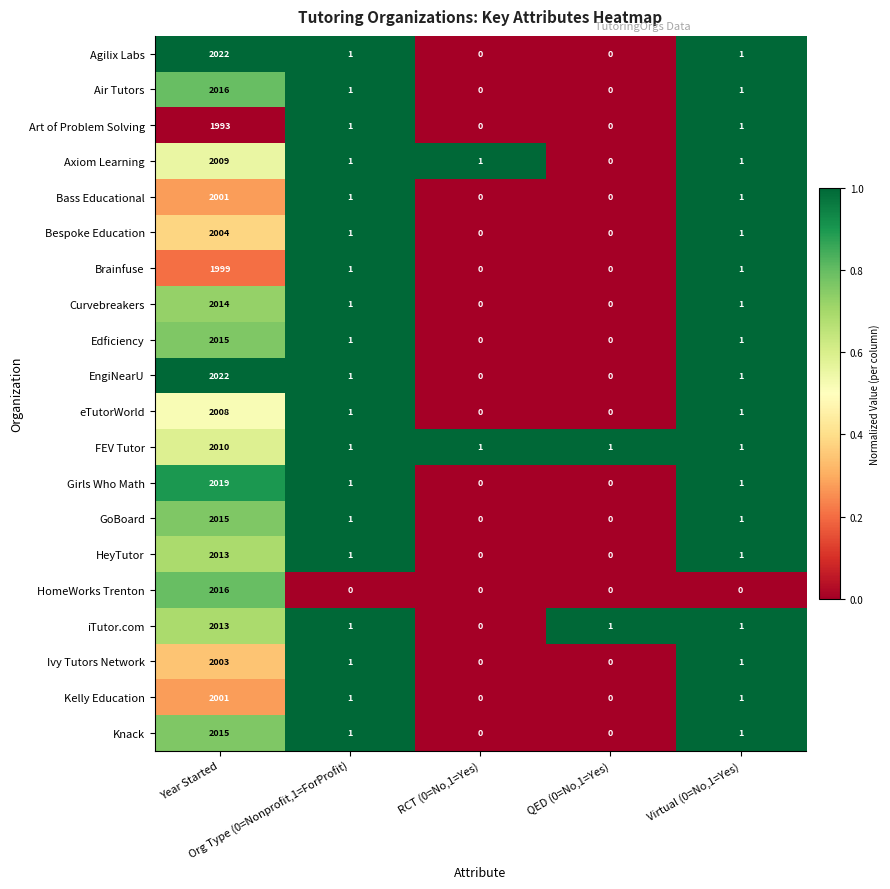

What is the difference between the maximum and minimum values in the Curvebreakers series?

2014